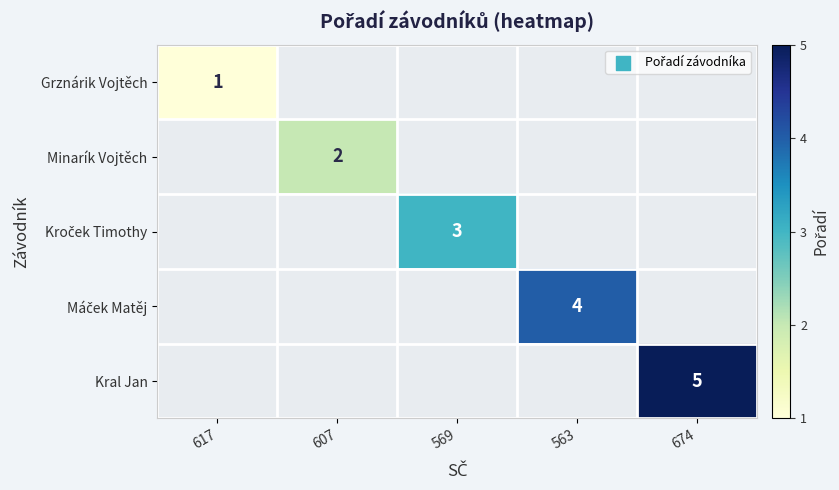

At how many categories does at least one series exceed 3?

2